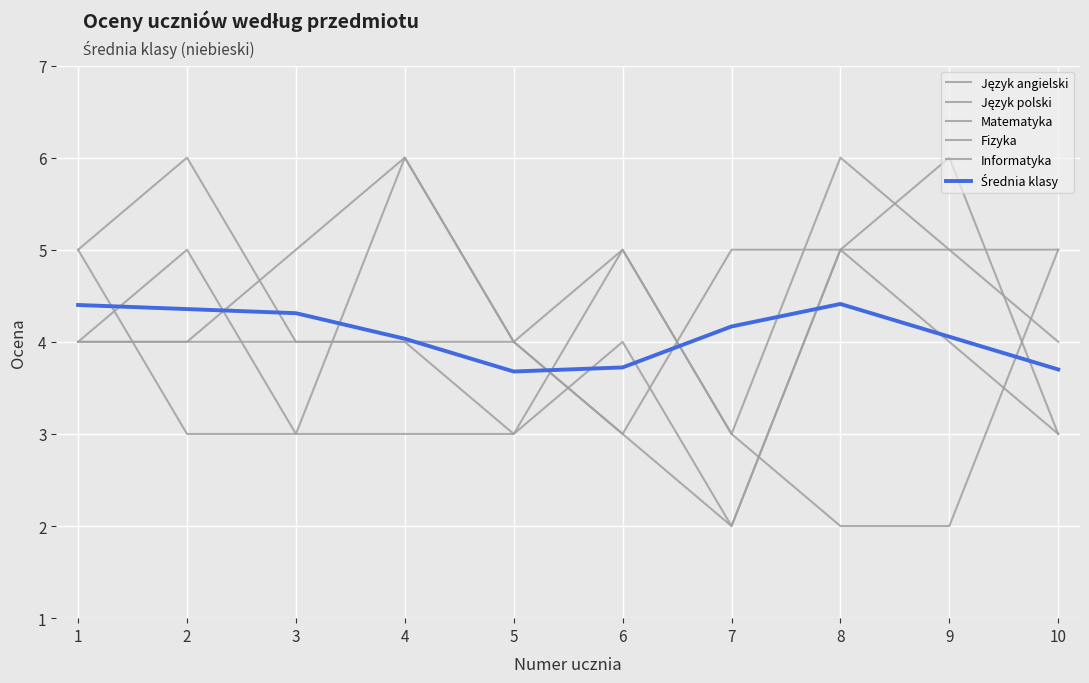

Does the chart have visible grid lines?

Yes